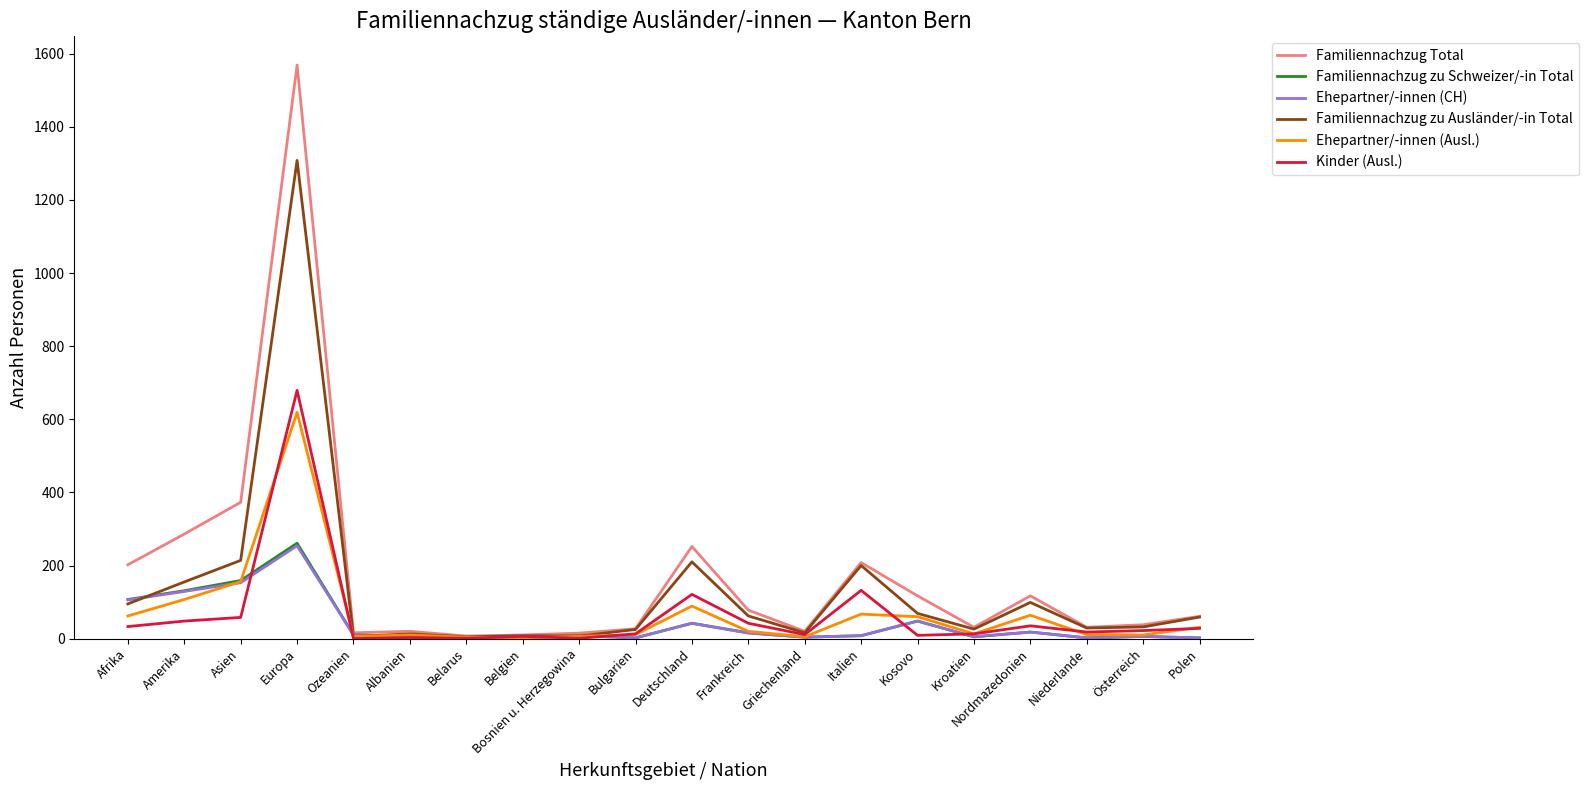

Is it true that Familiennachzug Total equals 38 at Österreich?

True